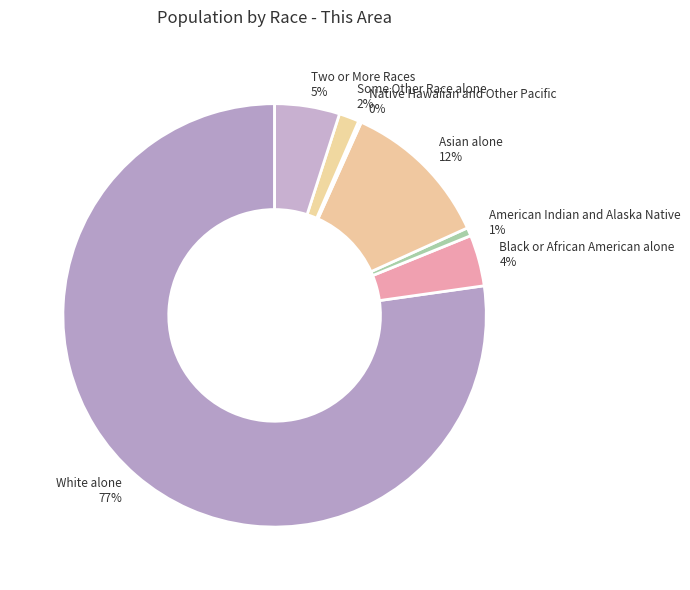

Do Black or African American alone 4% and Some Other Race alone 2% together represent more than half of the pie?

No